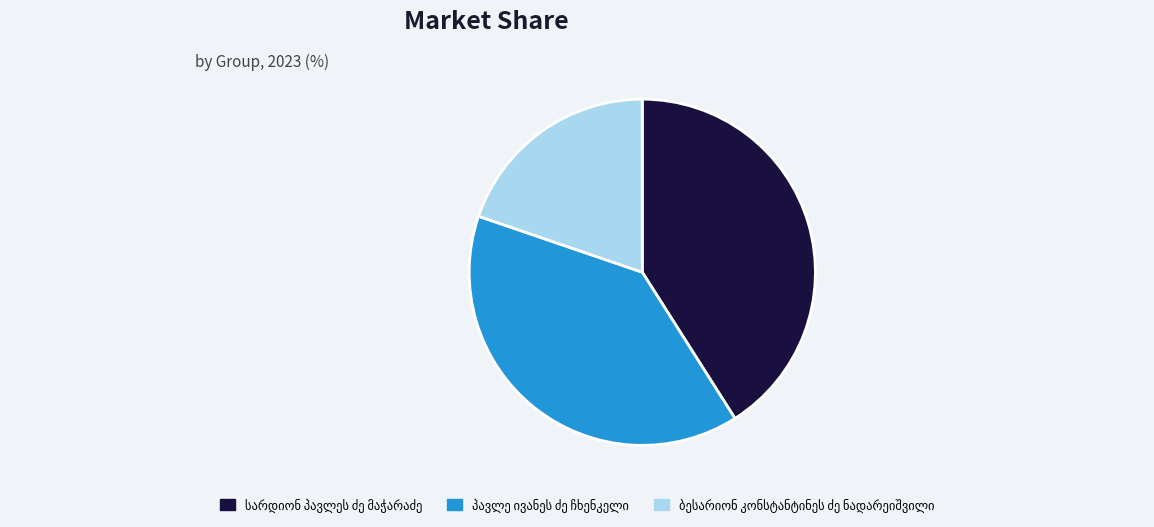

Is there a majority slice in this chart?

No